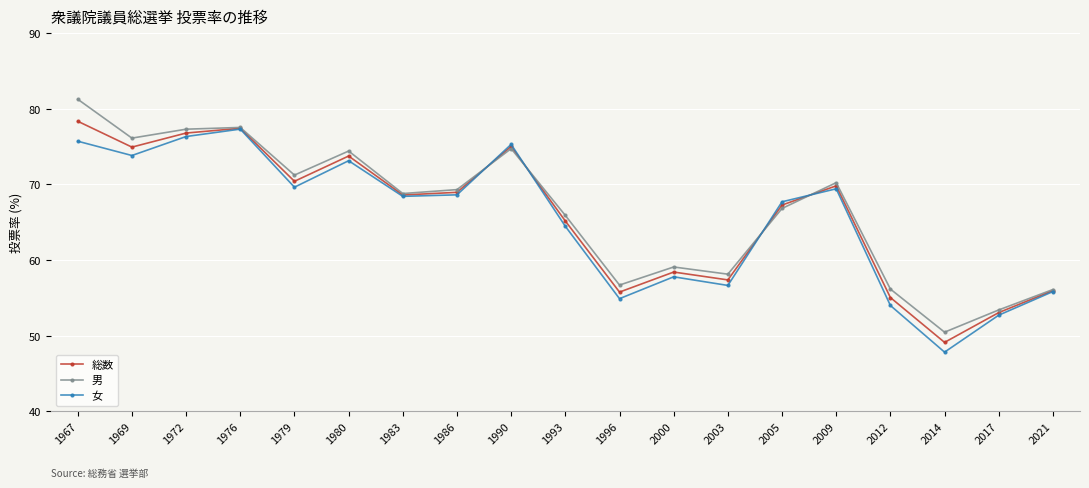

Count the number of categories in the chart.

19